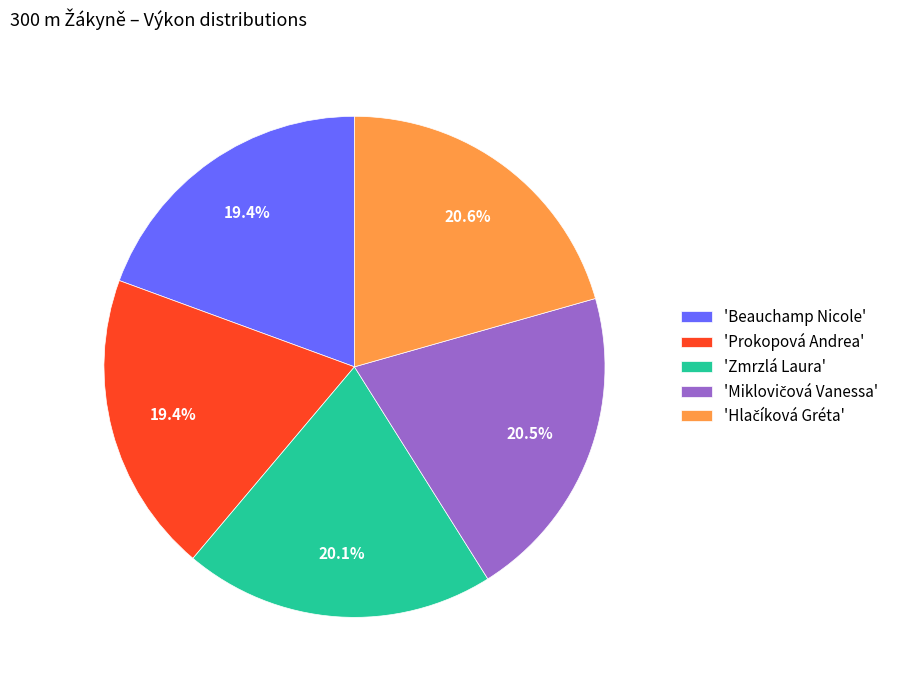

Does 'Beauchamp Nicole' represent more than half of the total?

No